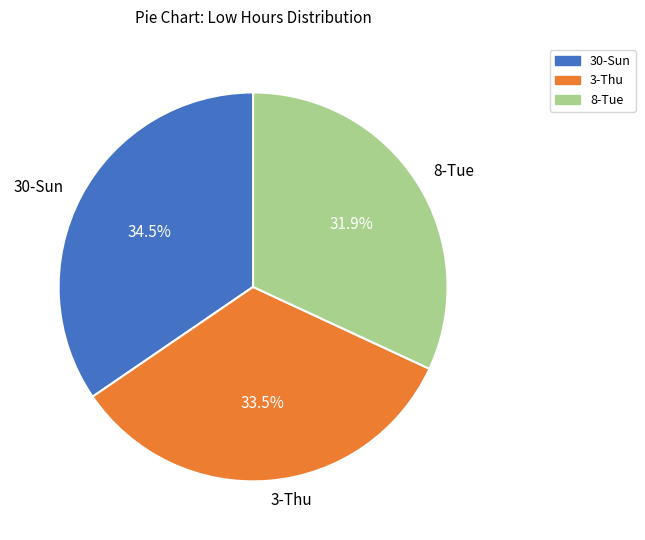

Does 8-Tue account for over 50% of the chart?

No